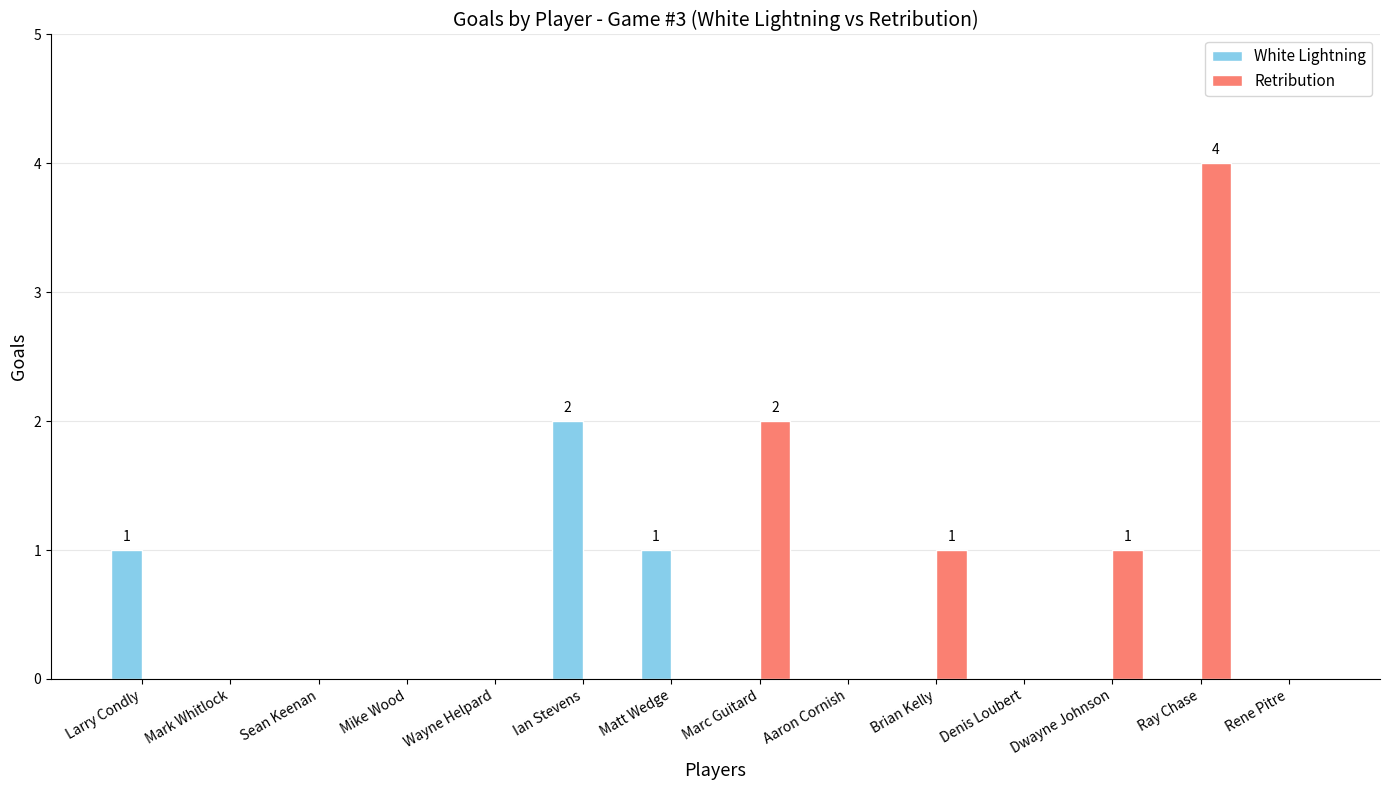

What is the sum of all White Lightning values?

4